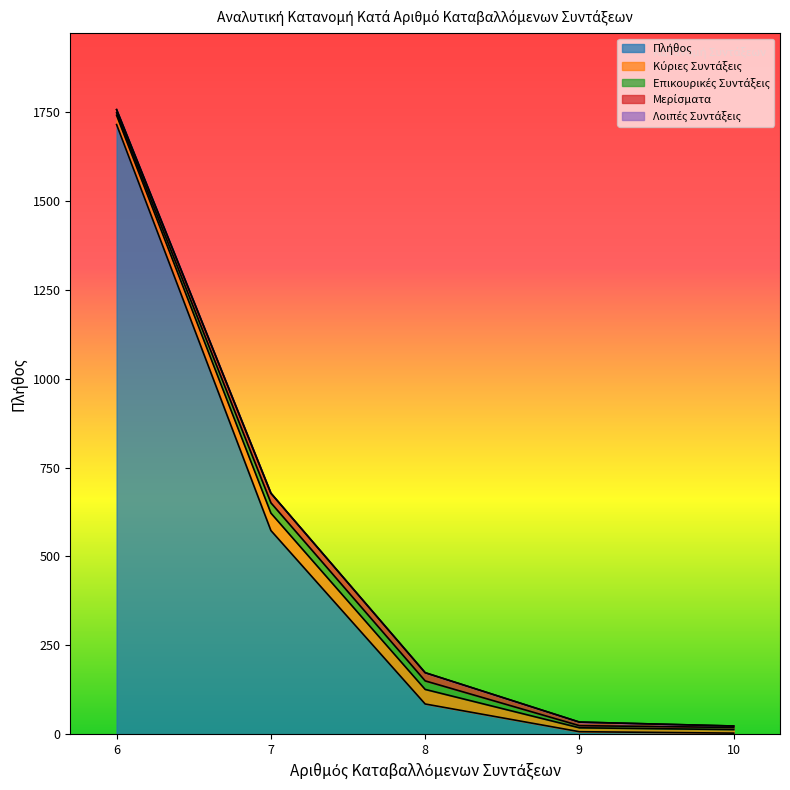

Which has a higher value, 8 or 8?

8